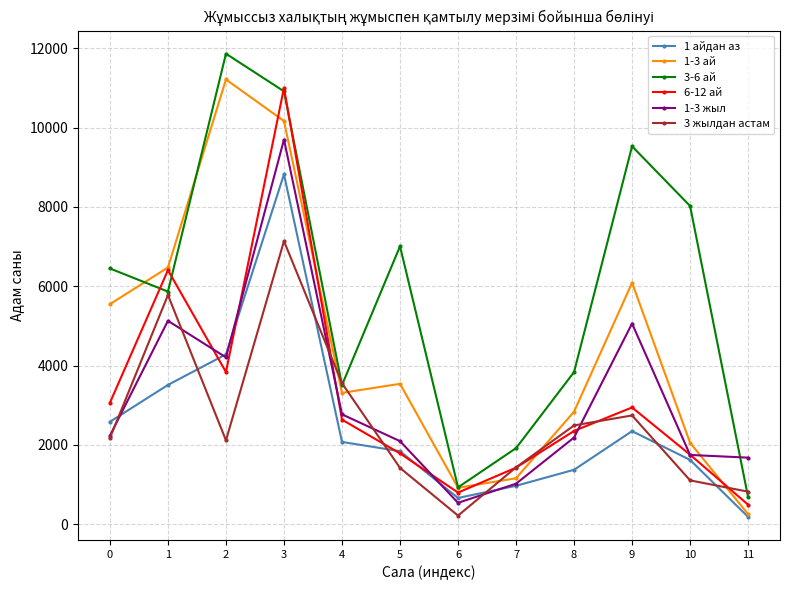

What is the average value of the 3-6 ай series?

5877